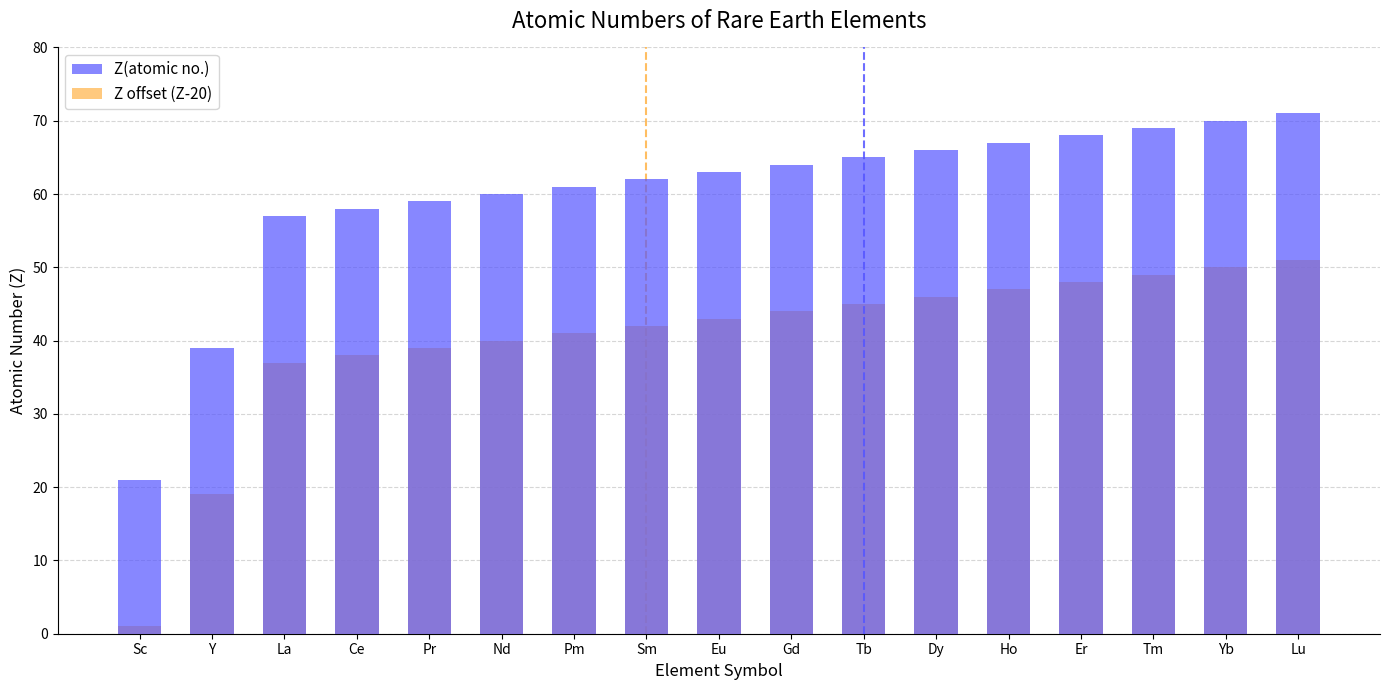

Where does the Z offset (Z-20) series first go above 43?

Gd